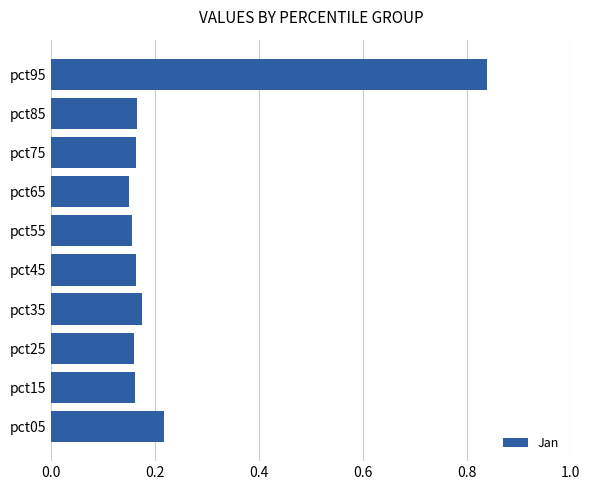

What is the change in value from pct75 to pct95?

+0.7